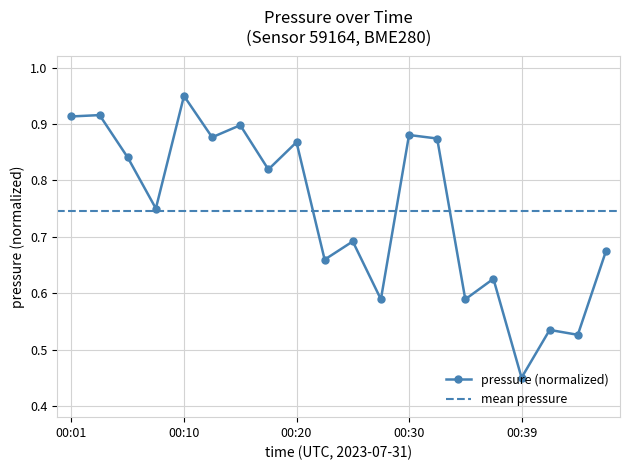

The value at 00:08 is 0.8. True or false?

True